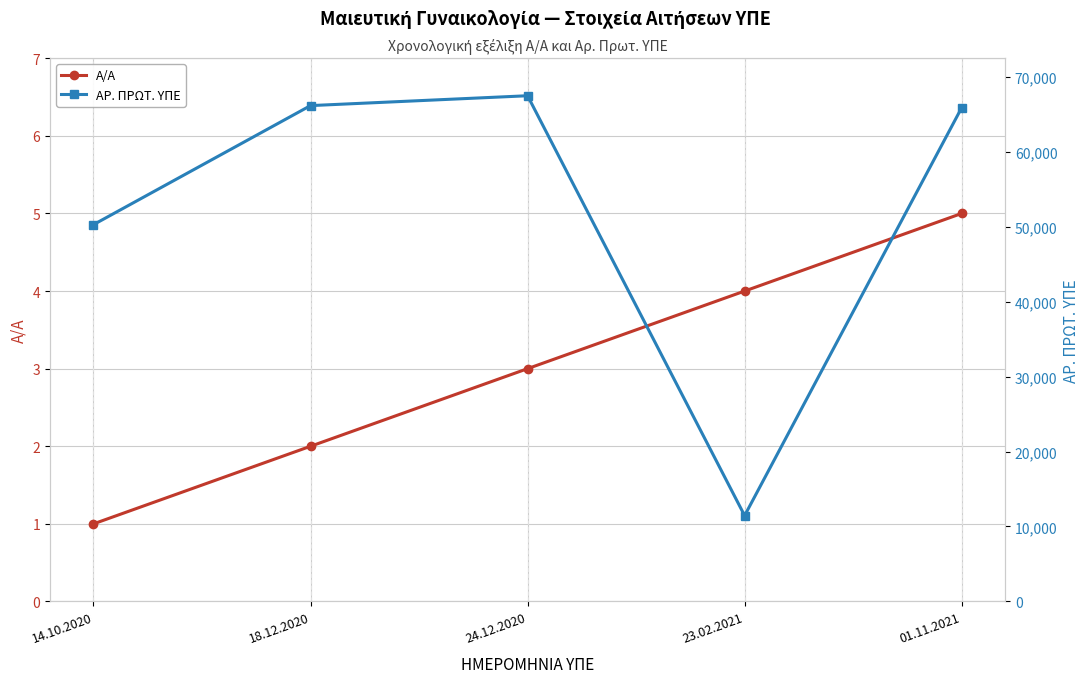

What is the label of the 3rd point from the right?

24.12.2020